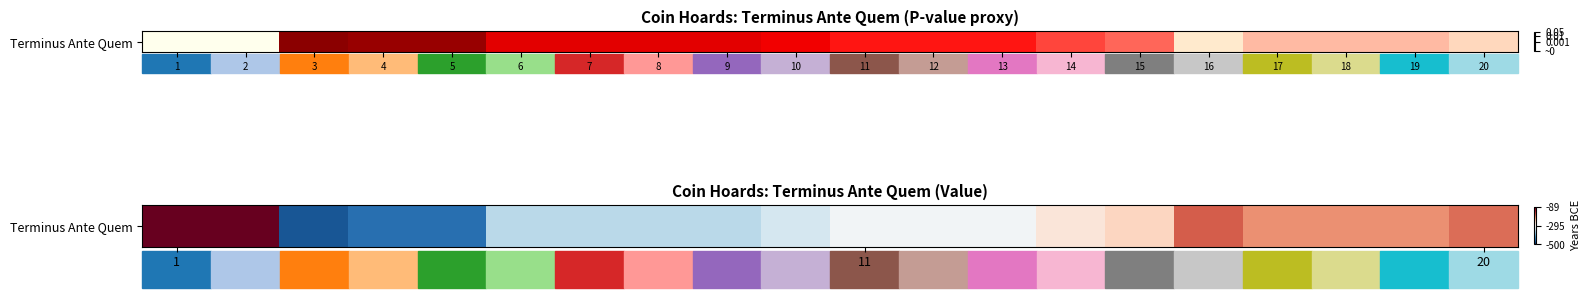

Between 3 and 18, which is larger?

18